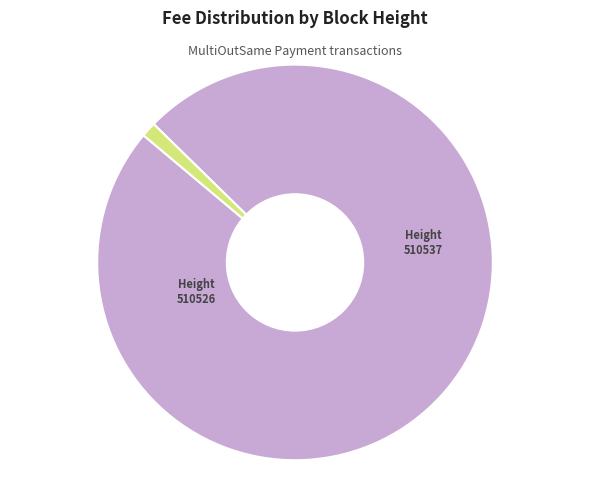

Is there a majority slice in this chart?

Yes